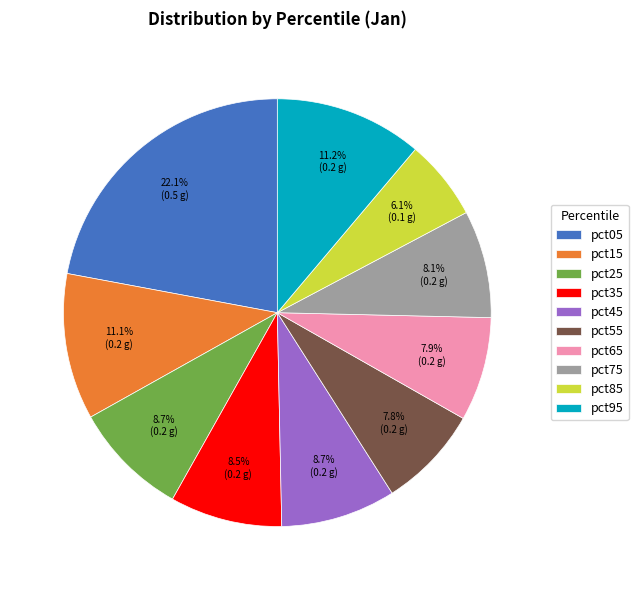

Does any single category account for the majority?

No